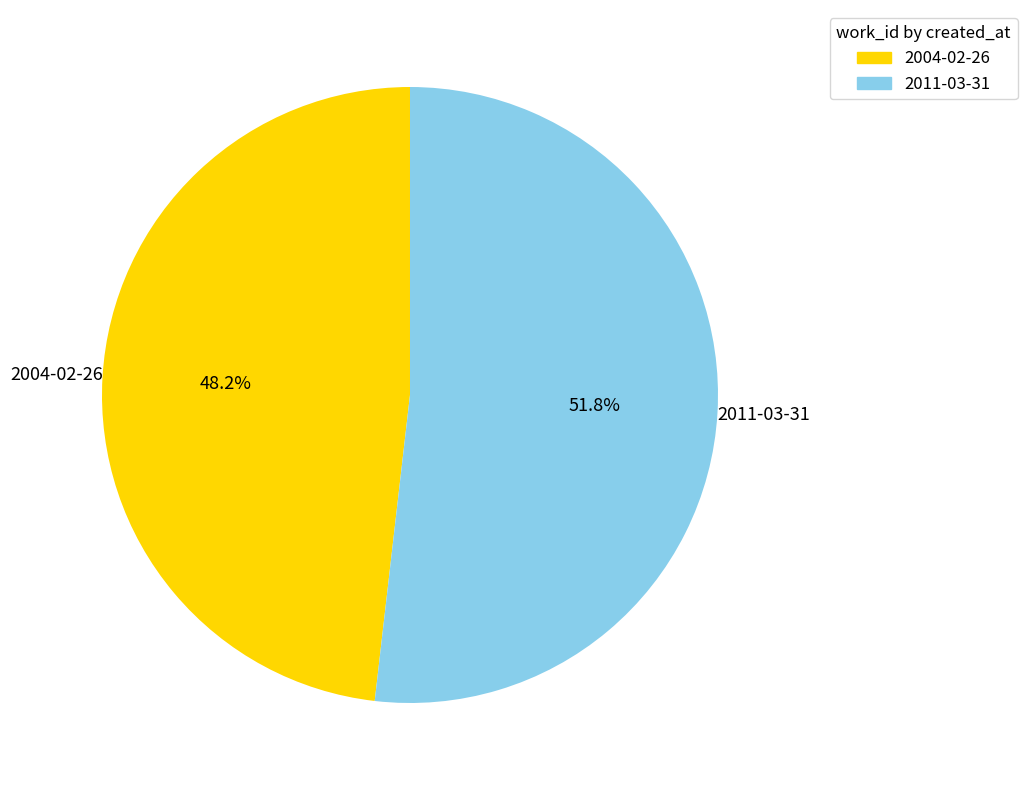

To the nearest percent, what percentage of the pie is 2004-02-26?

48%